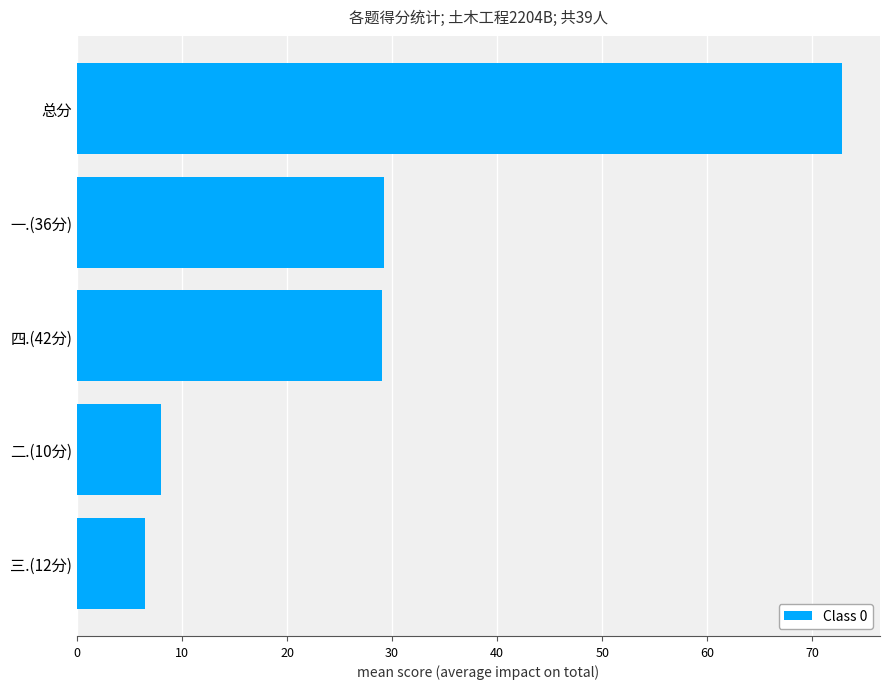

Which category has the highest value across all series?

总分